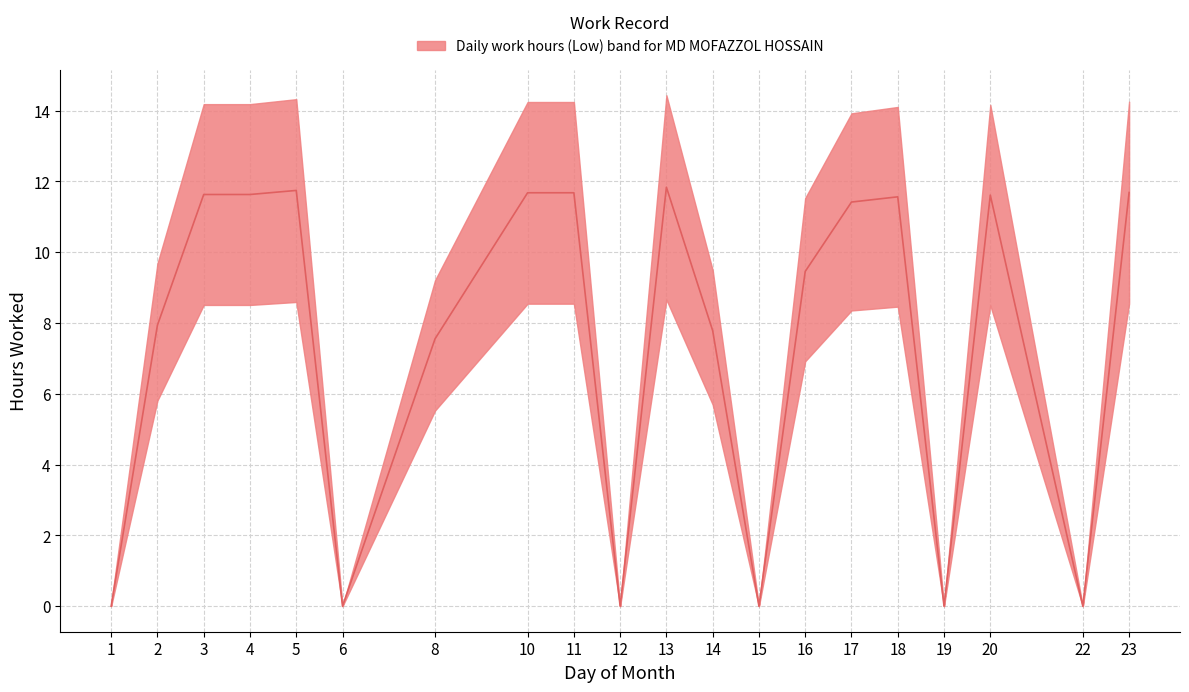

In median, how many points are higher than both neighbors (excluding endpoints)?

4